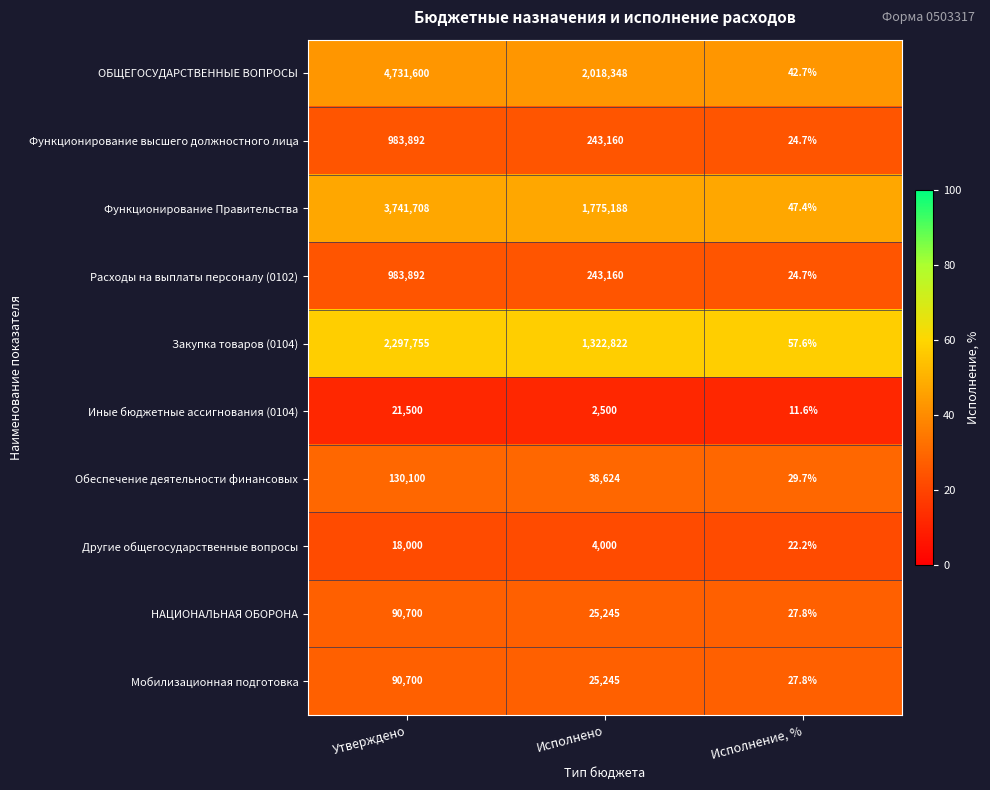

Reading left to right, extract all data points from this chart.

ОБЩЕГОСУДАРСТВЕННЫЕ ВОПРОСЫ: 4731600.0	2018348.0	42.7
Функционирование высшего должностного лица: 983892.0	243160.0	24.7
Функционирование Правительства: 3741708.0	1775188.0	47.4
Расходы на выплаты персоналу (0102): 983892.0	243160.0	24.7
Закупка товаров (0104): 2297755.0	1322822.0	57.6
Иные бюджетные ассигнования (0104): 21500.0	2500.0	11.6
Обеспечение деятельности финансовых: 130100.0	38624.0	29.7
Другие общегосударственные вопросы: 18000.0	4000.0	22.2
НАЦИОНАЛЬНАЯ ОБОРОНА: 90700.0	25245.0	27.8
Мобилизационная подготовка: 90700.0	25245.0	27.8